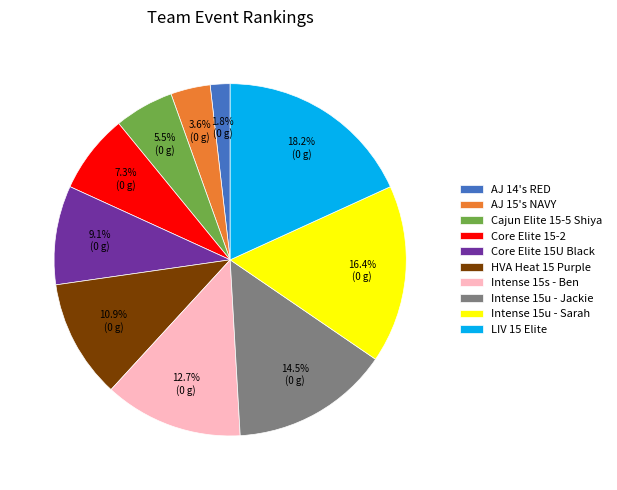

What percentage is NOT represented by AJ 15's NAVY?

96.4%